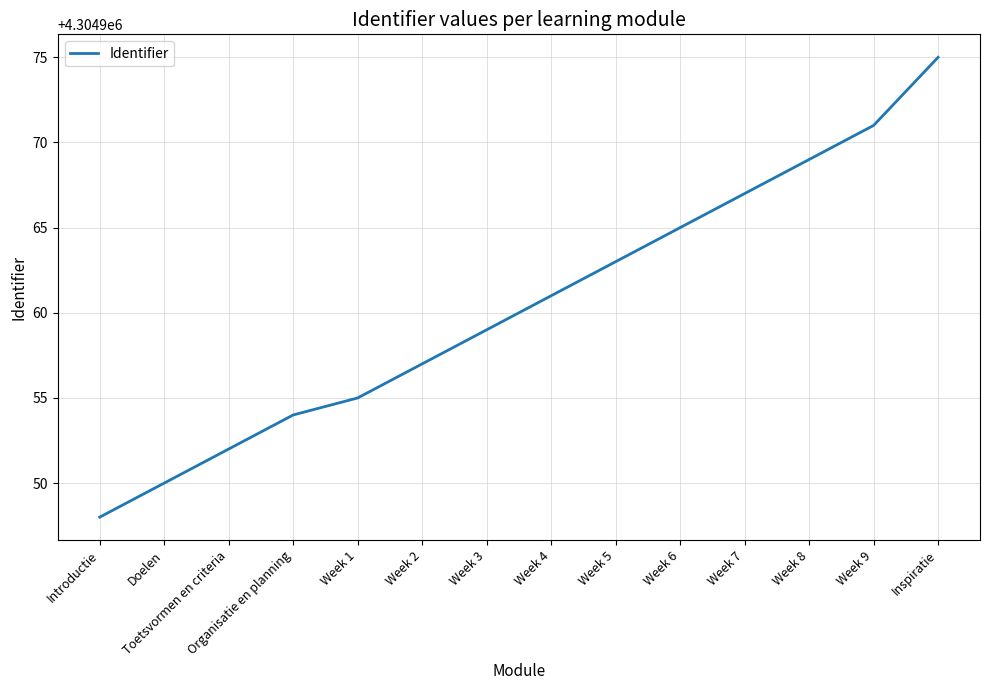

Reading left to right, transcribe all the data shown in this chart.

Introductie=4304948	Doelen=4304950	Toetsvormen en criteria=4304952	Organisatie en planning=4304954	Week 1=4304955	Week 2=4304957	Week 3=4304959	Week 4=4304961	Week 5=4304963	Week 6=4304965	Week 7=4304967	Week 8=4304969	Week 9=4304971	Inspiratie=4304975